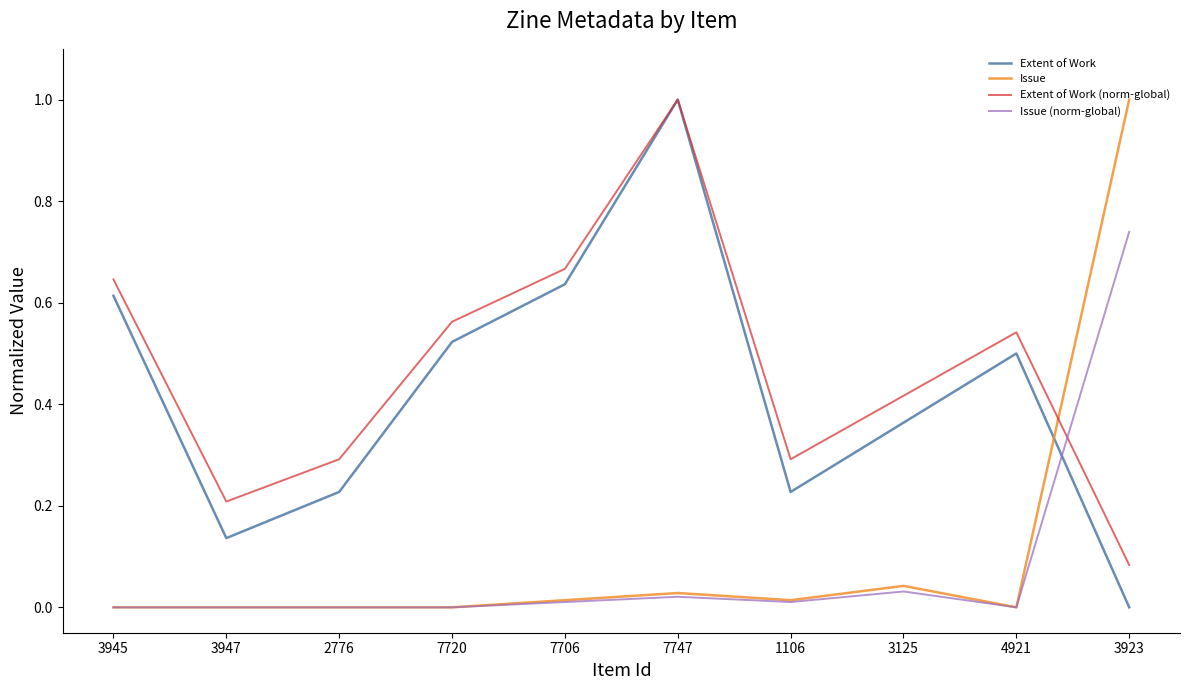

Does the chart have visible grid lines?

No